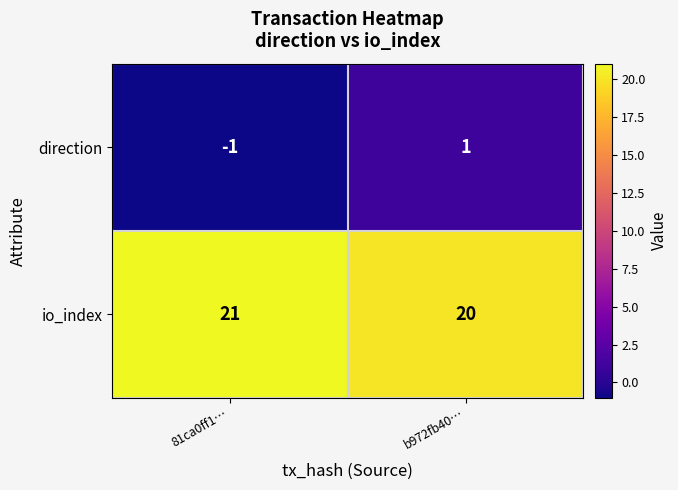

Rank the series by their maximum value, from highest to lowest.

io_index, direction